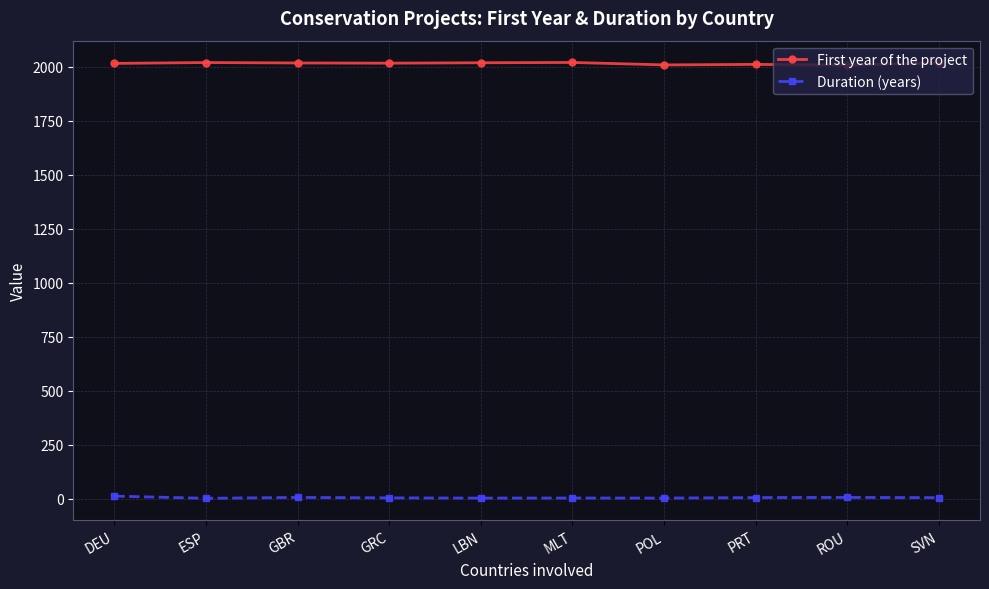

What is the value of the First year of the project point at the 8th from the left?

2010.3